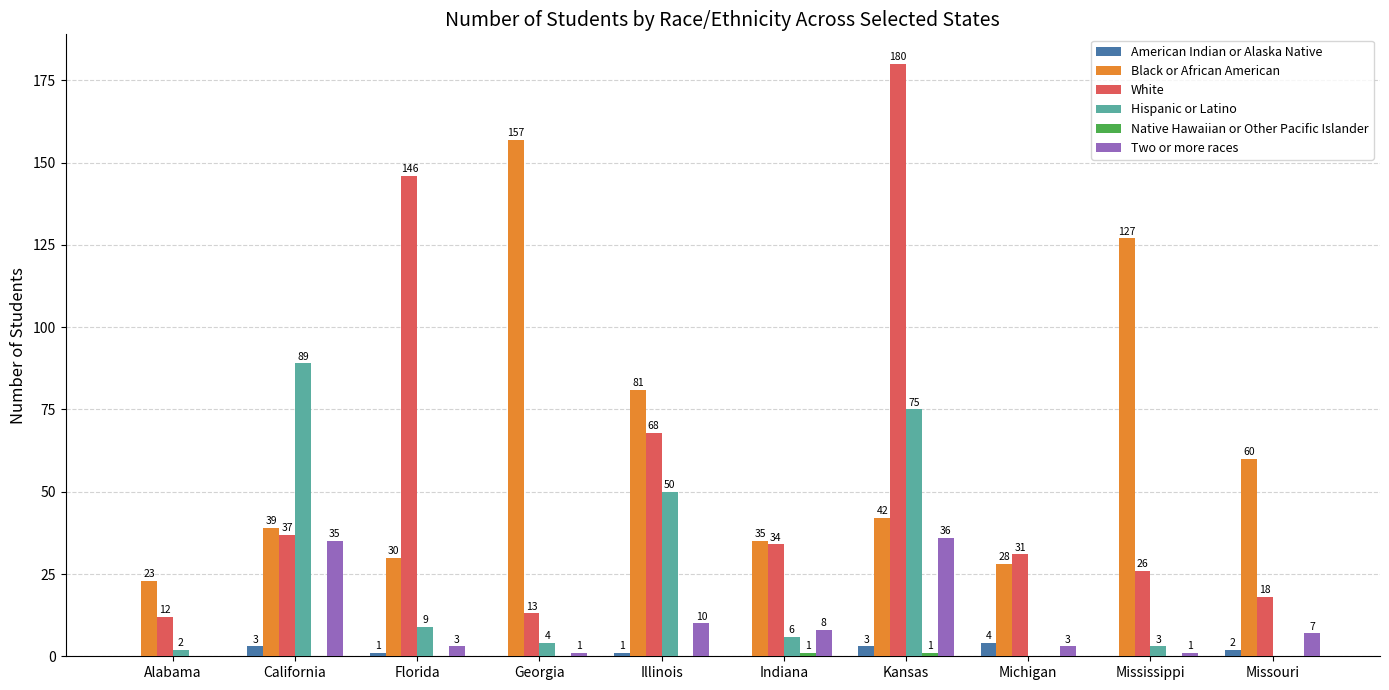

At which label is Two or more races closest to 18?

Illinois